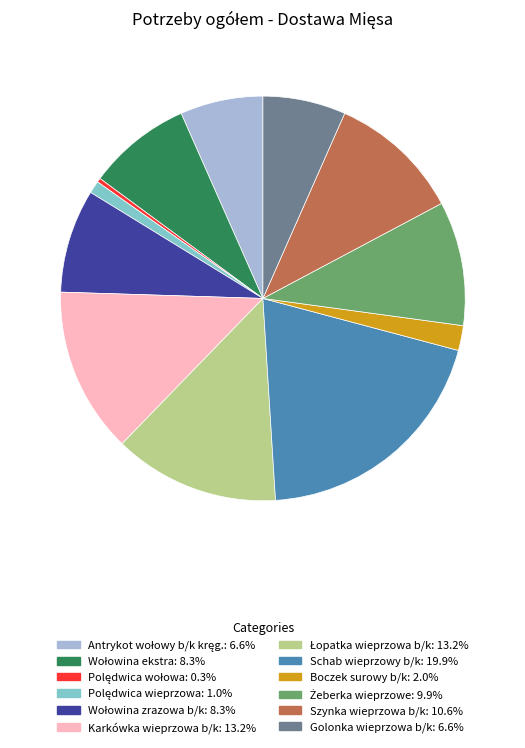

Is there any slice that represents more than half of the pie?

No